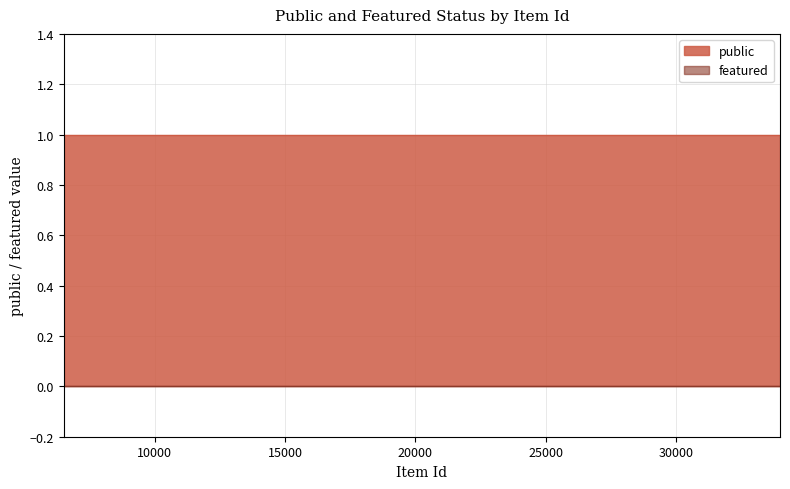

What is the label of the 5th point from the right?

9593